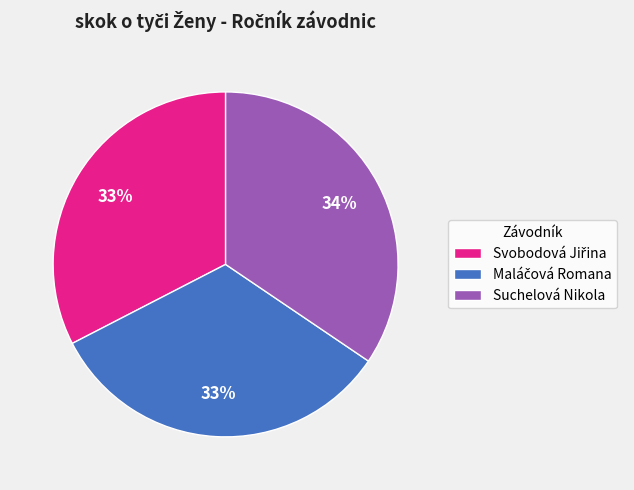

To the nearest percent, what portion does Suchelová Nikola represent?

34%